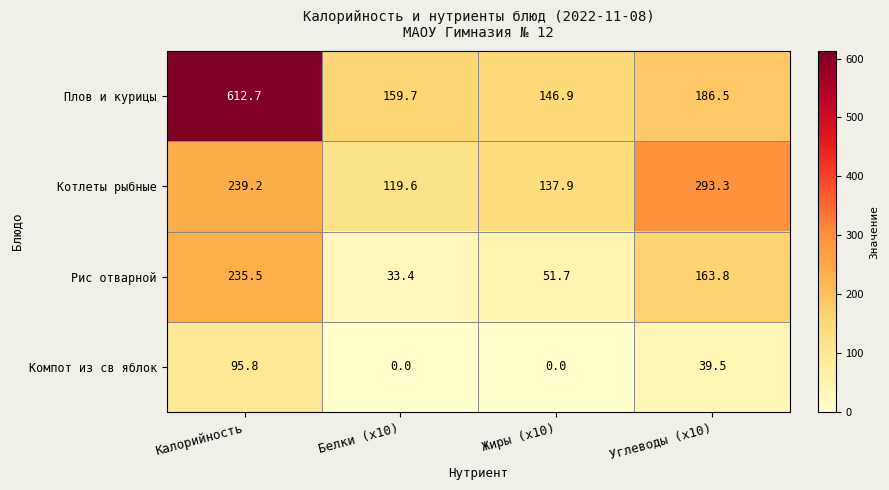

What is the difference between the highest and lowest values at Углеводы (x10)?

253.8